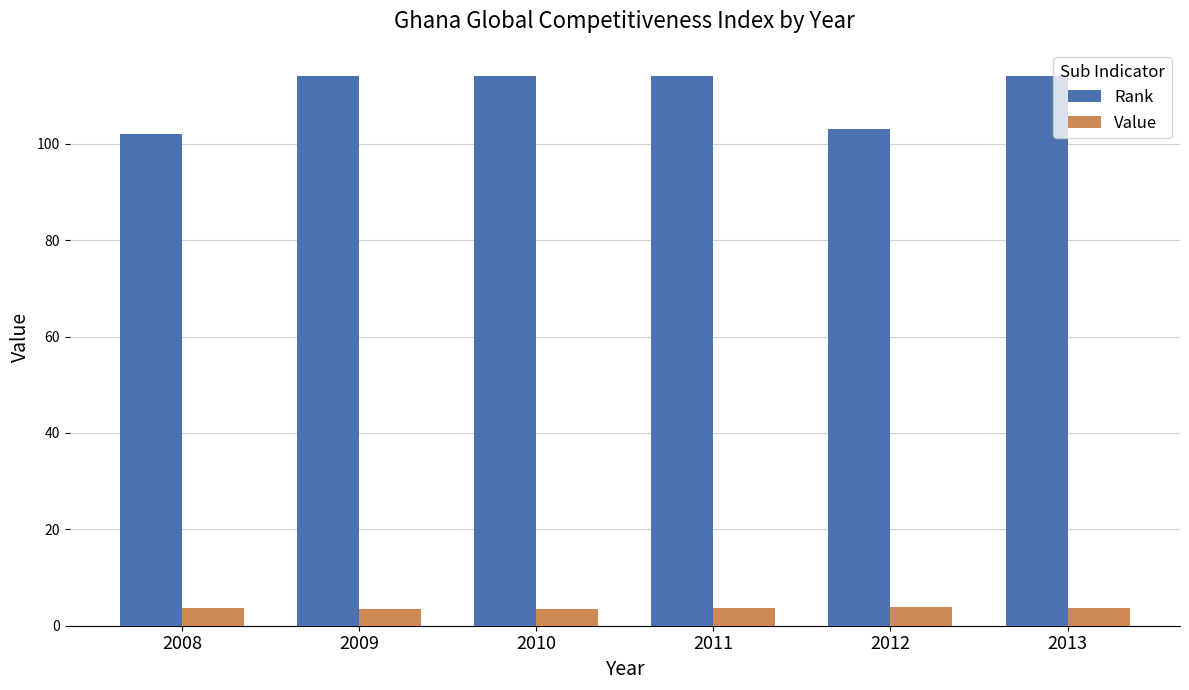

What is the difference between the highest and lowest values at 2010?

110.4